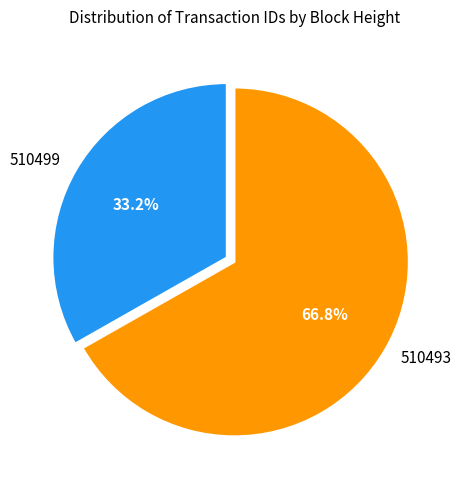

Does 510493 account for over 50% of the chart?

Yes